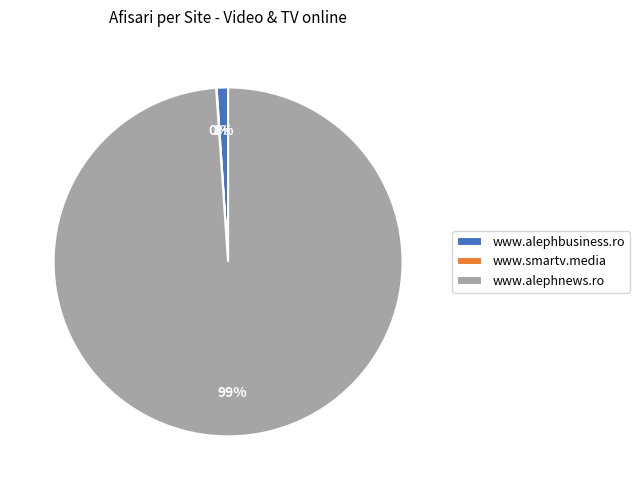

To the nearest percent, what is the combined percentage of www.alephbusiness.ro and www.alephnews.ro?

100%